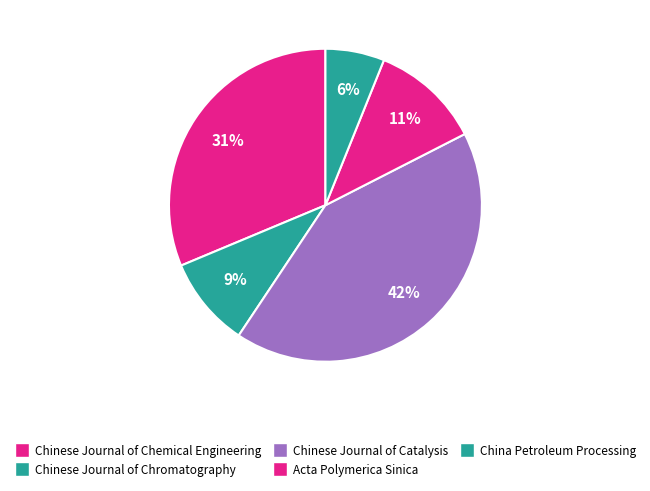

Count the number of slices in the pie.

5